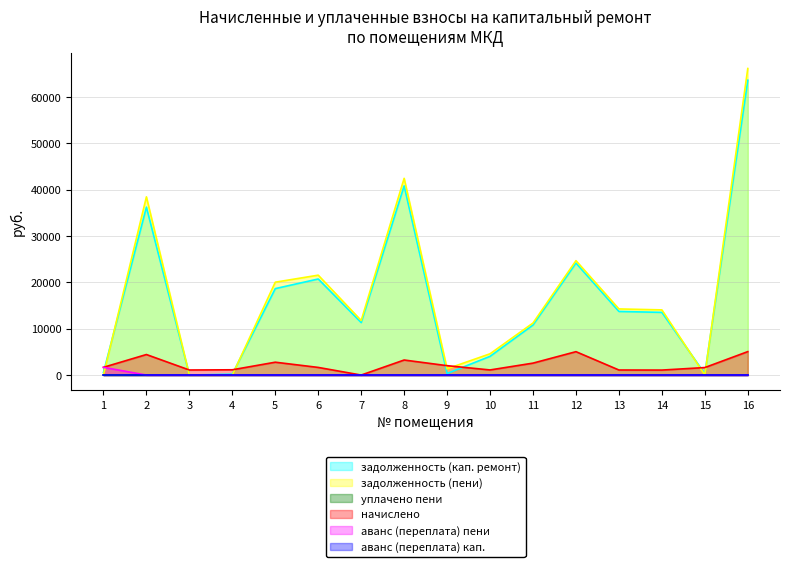

At which category is the sum across all series the highest?

16